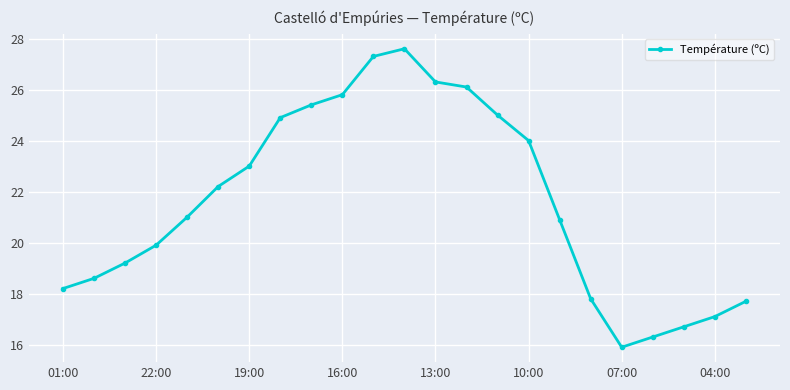

Is this an area chart (filled region under the line)?

No